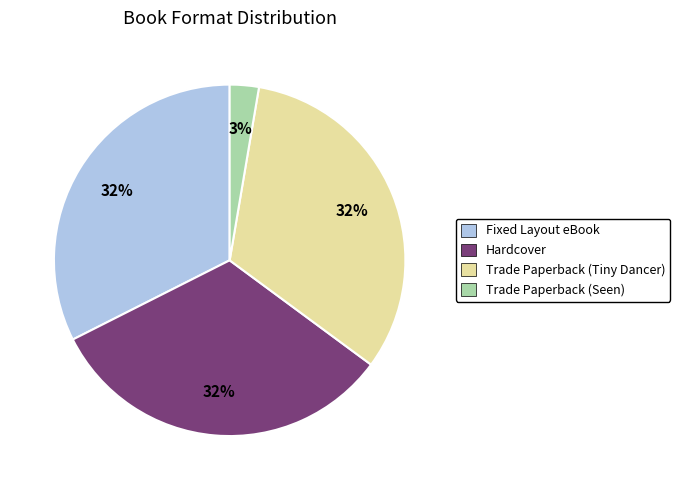

True or false: Trade Paperback (Tiny Dancer) accounts for 32% of the total.

True